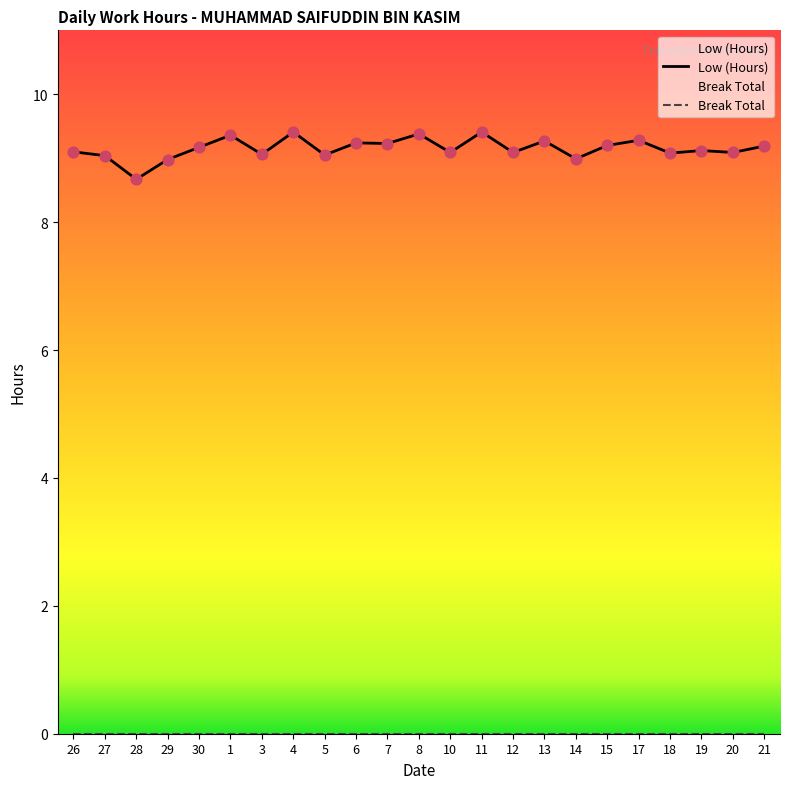

Which series reaches the minimum Y coordinate?

Break Total